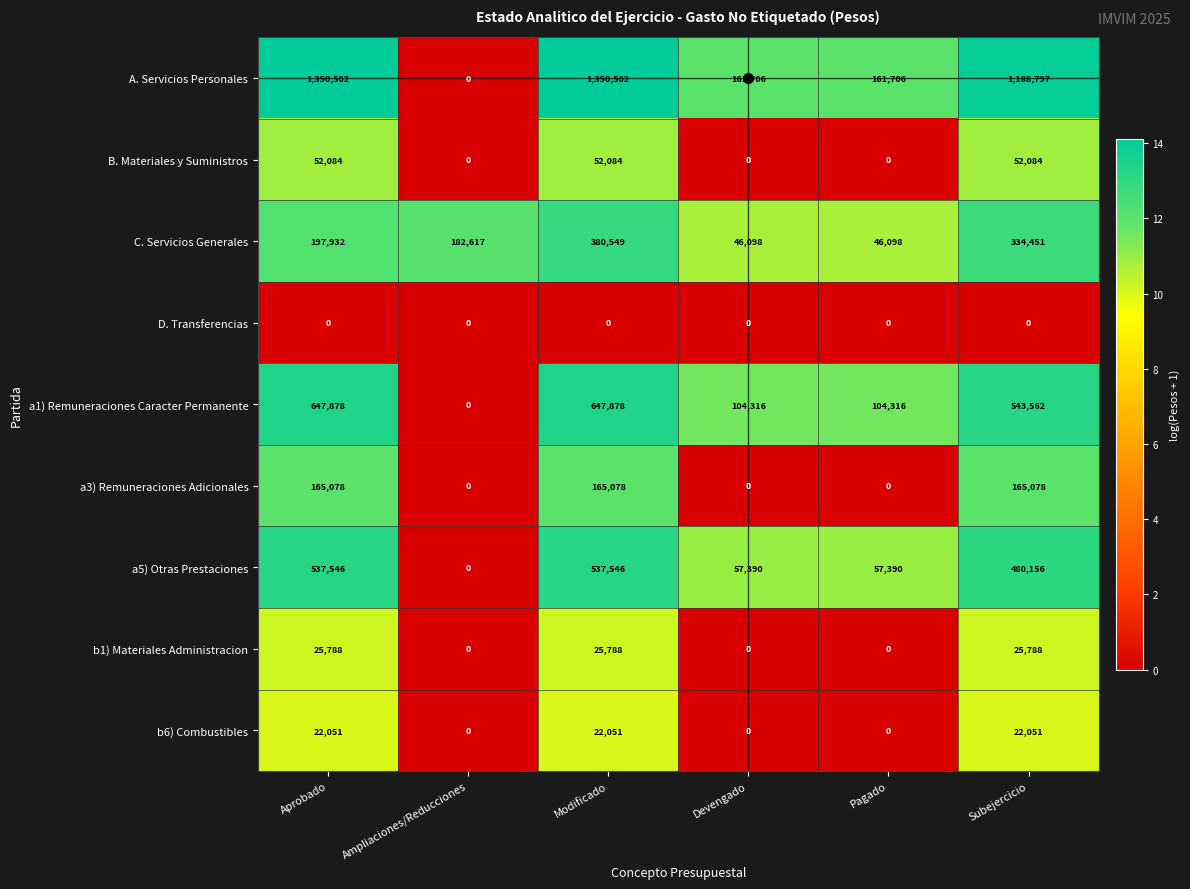

What value does the a5) Otras Prestaciones series have at Subejercicio, to the nearest 10?

480160